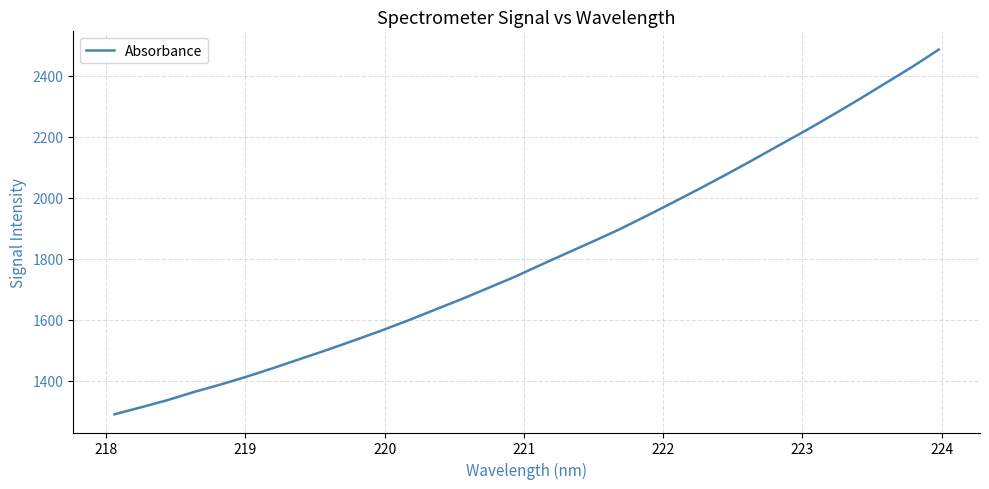

What is the smallest value displayed?

1290.1